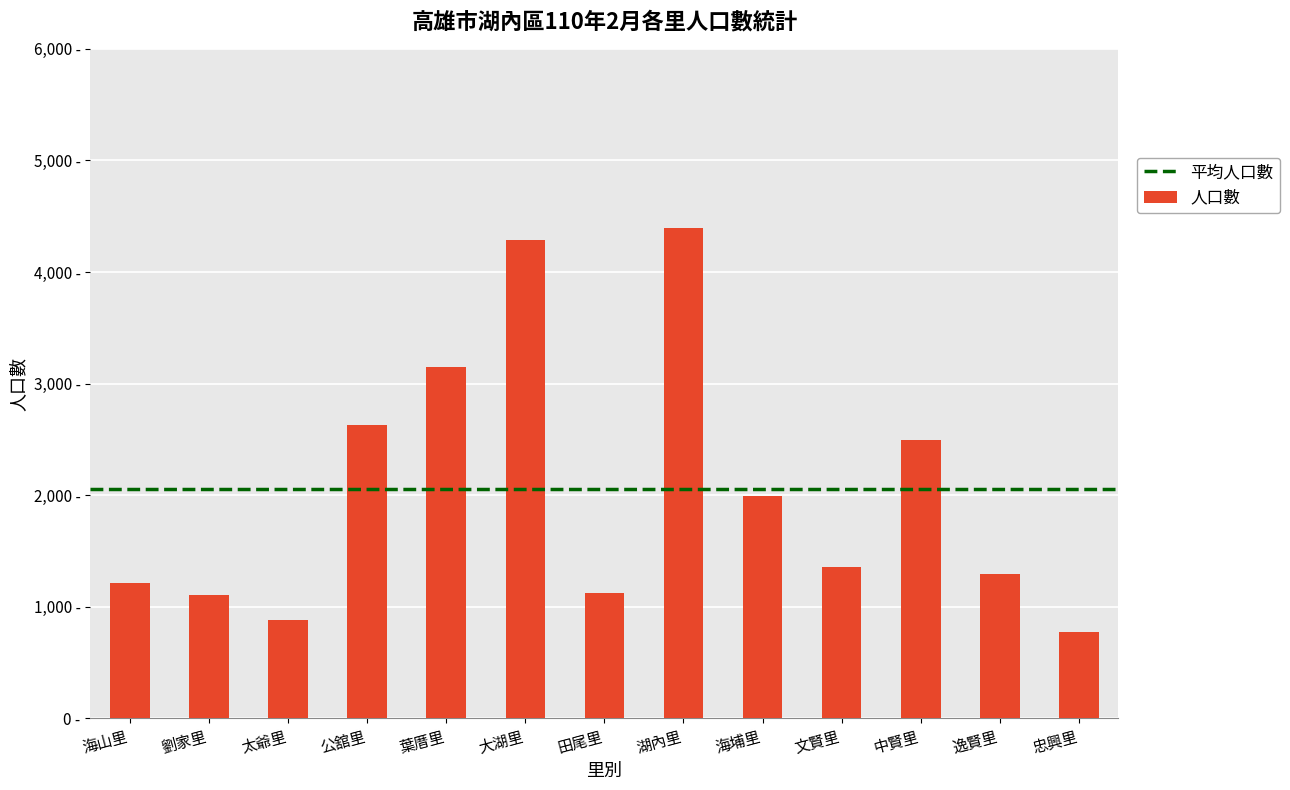

What position from the right is 劉家里?

12